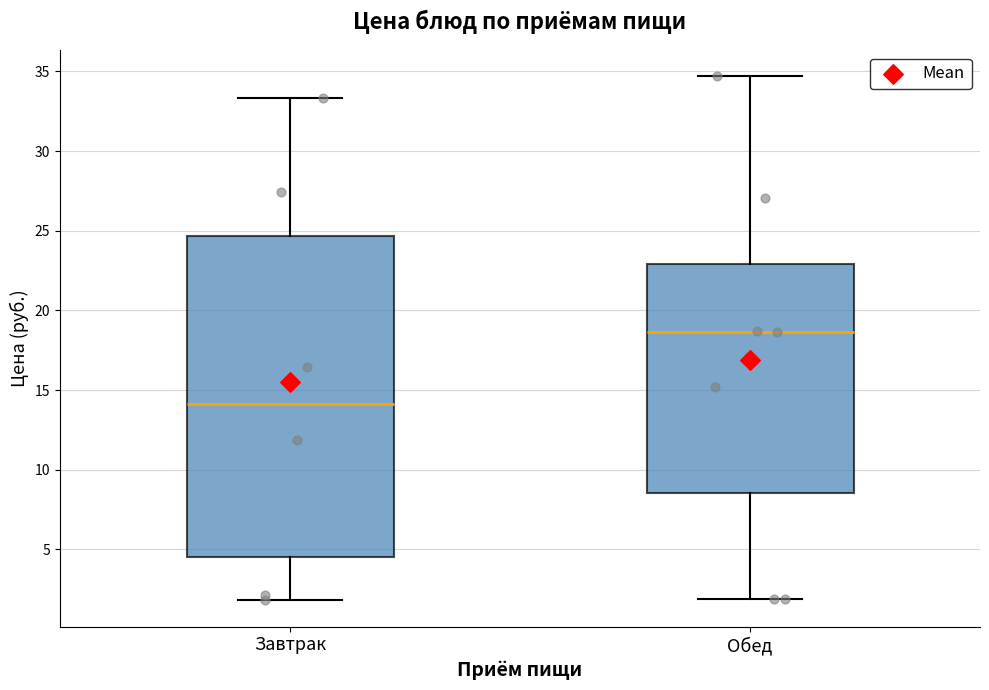

Which box's median line is the lowest?

Завтрак